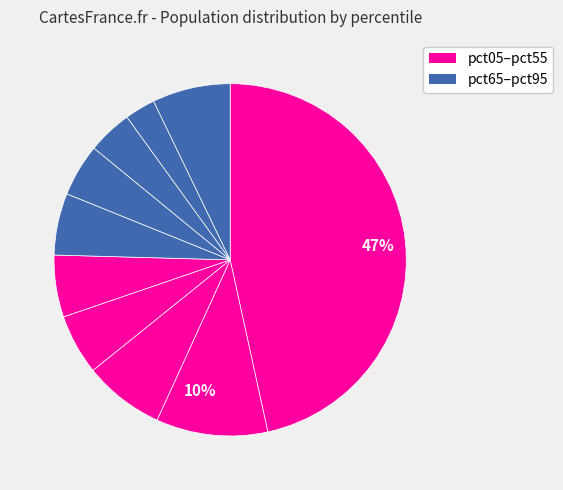

Which slice is the largest?

pct05